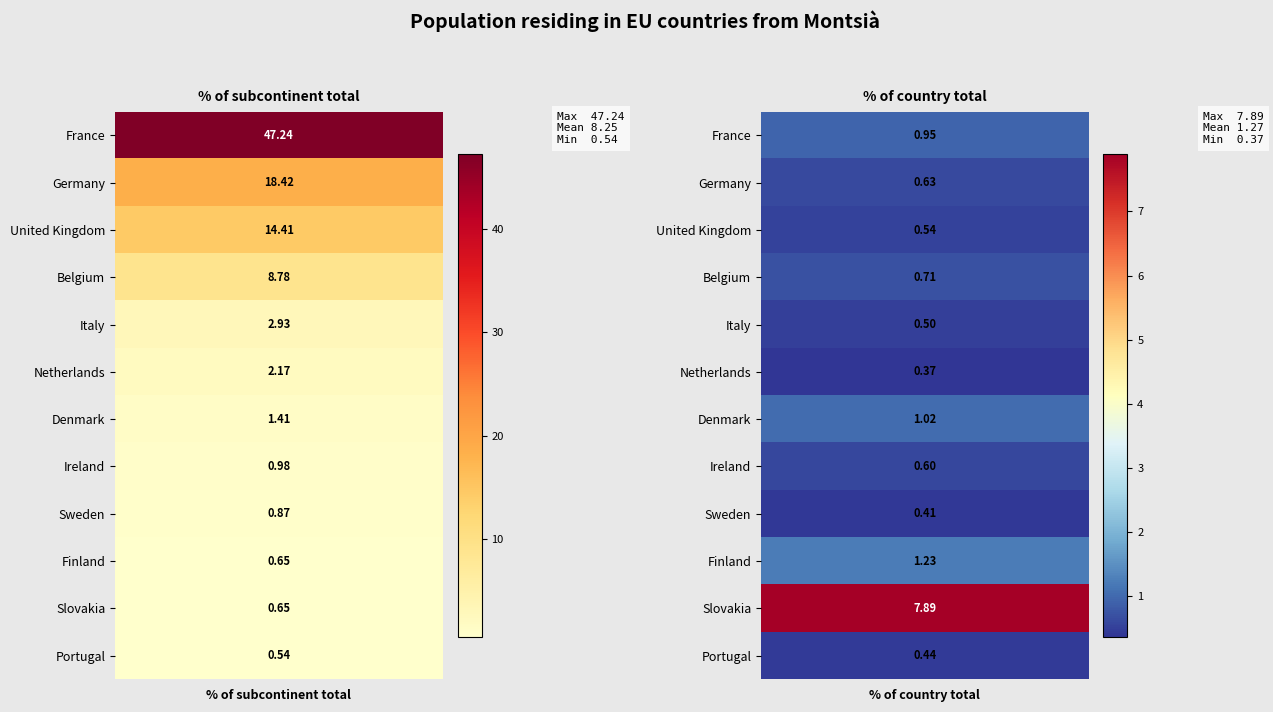

The Slovakia series shows 1.8 at 1. True or false?

False